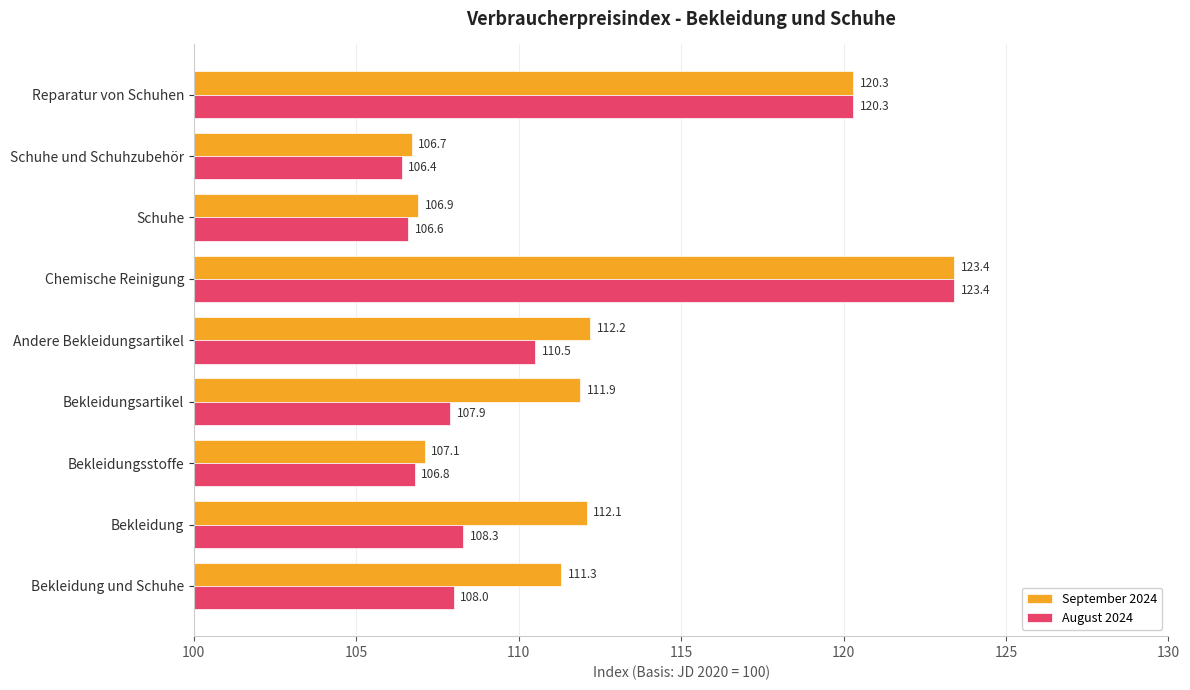

The value of August 2024 at Bekleidungsartikel is 107.9. True or false?

True